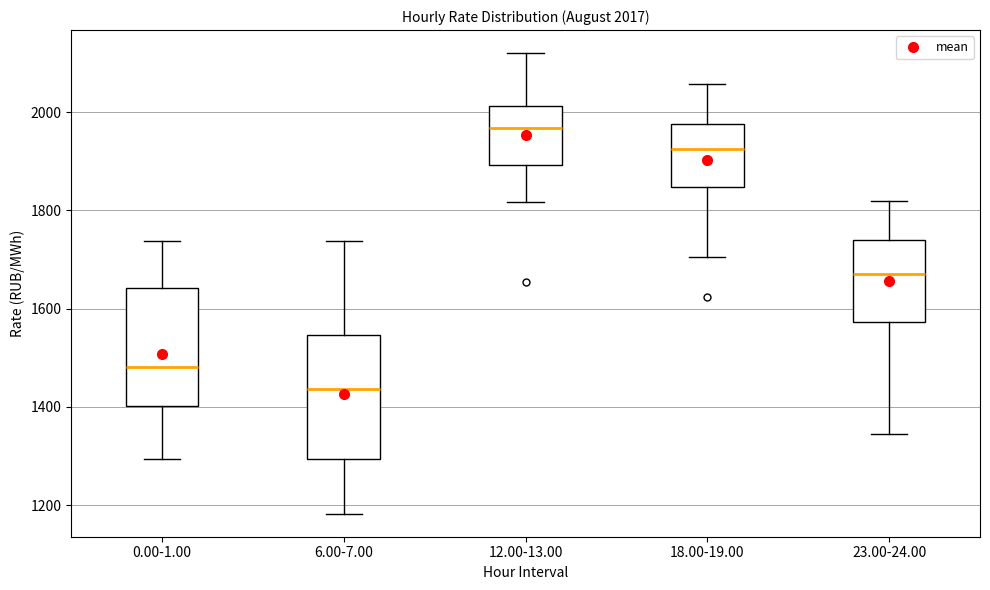

Which box's median line is the lowest?

6.00-7.00